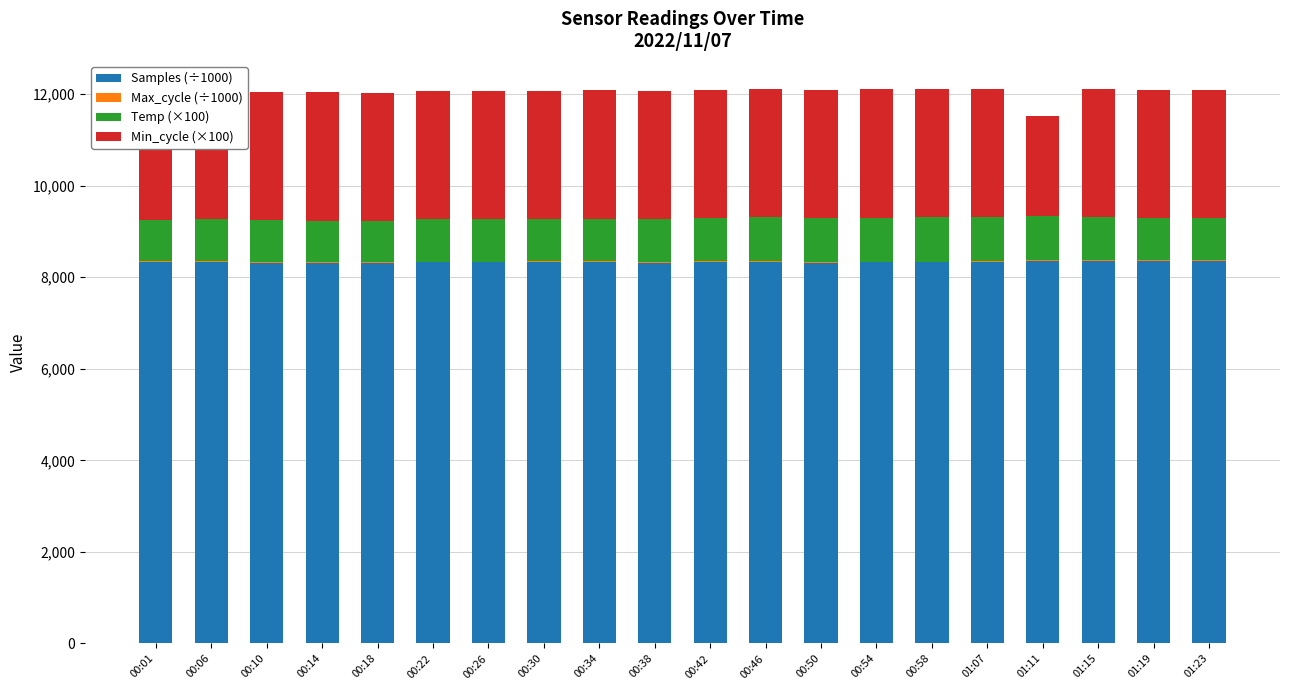

Which series has the largest range (max minus min)?

Min_cycle (×100)